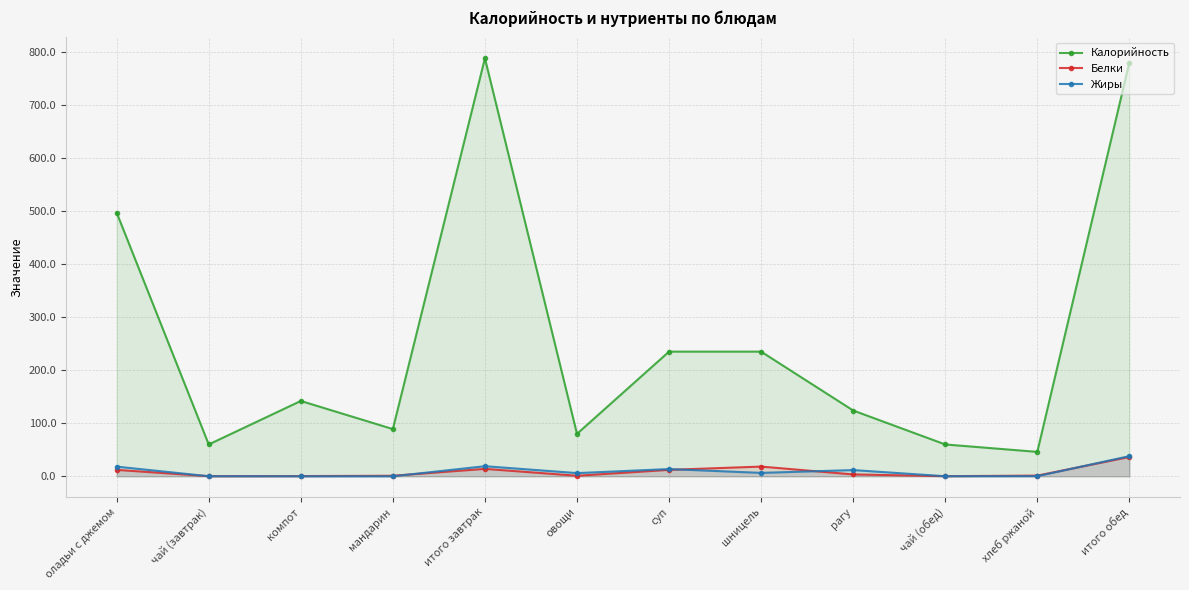

Reading right to left, extract all data points from this chart.

Калорийность: 780.0	46.0	60.0	124.0	235.0	235.0	80.0	788.0	89.0	142.0	60.0	497.0
Белки: 36.4	1.3	0.2	3.5	18.3	12.1	1.0	14.0	1.0	0.4	0.2	12.1
Жиры: 38.0	0.2	0.1	11.7	6.4	13.6	6.0	19.0	0.0	0.0	0.1	18.2